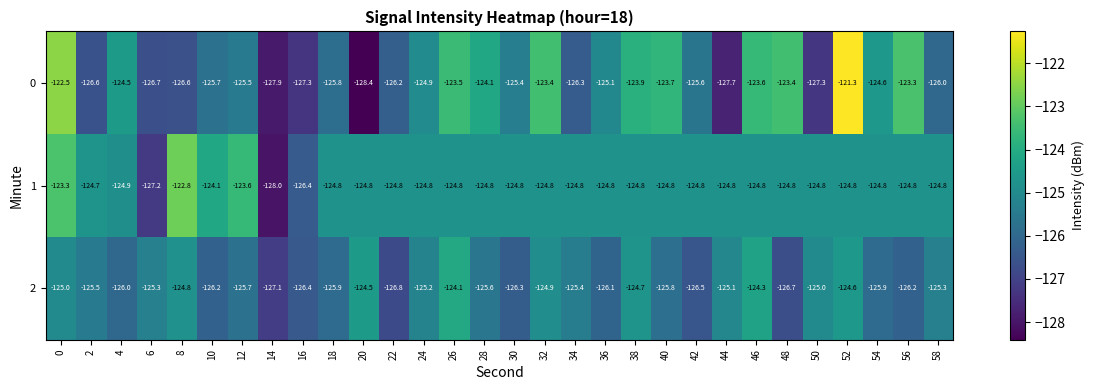

What is the greatest value displayed?

-121.3